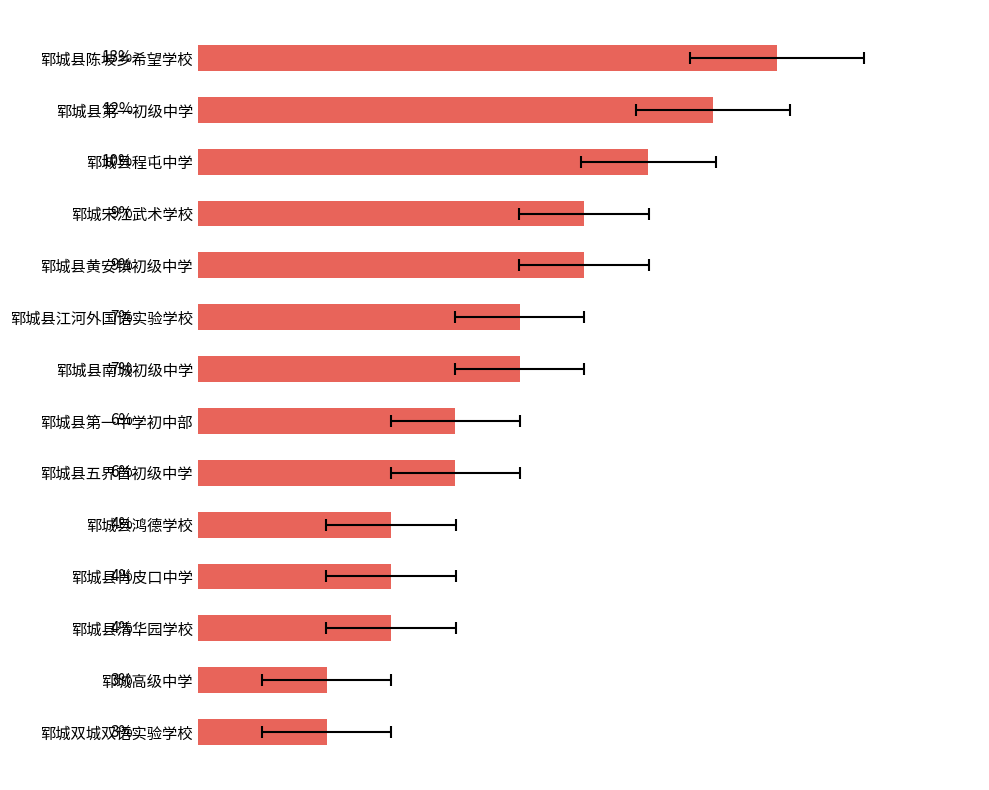

Reading left to right, transcribe all the data shown in this chart.

13.4	11.9	10.4	9.0	9.0	7.5	7.5	6.0	6.0	4.5	4.5	4.5	3.0	3.0